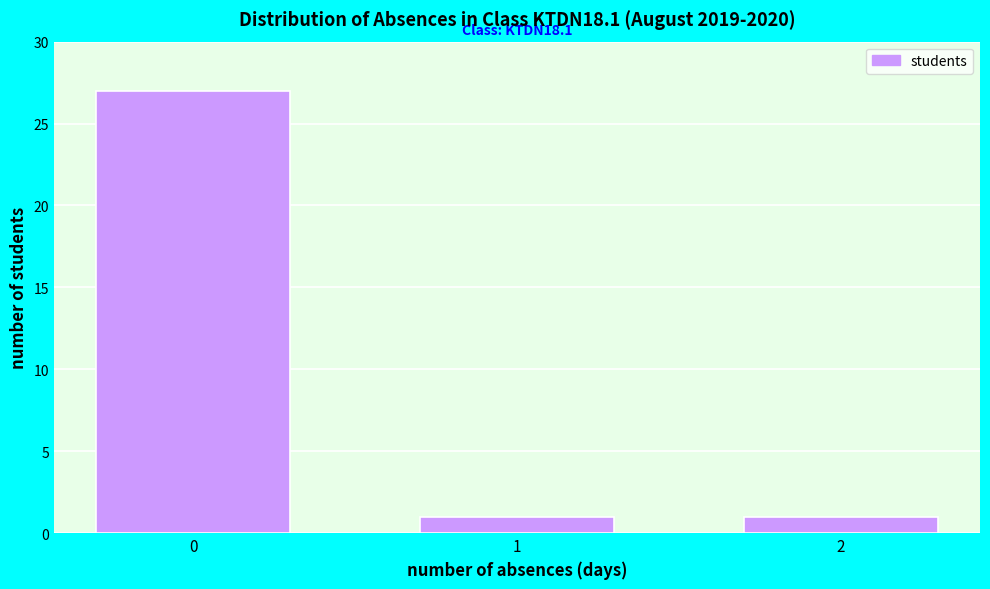

Reading left to right, list all the values displayed in this chart.

0=27	1=1	2=1